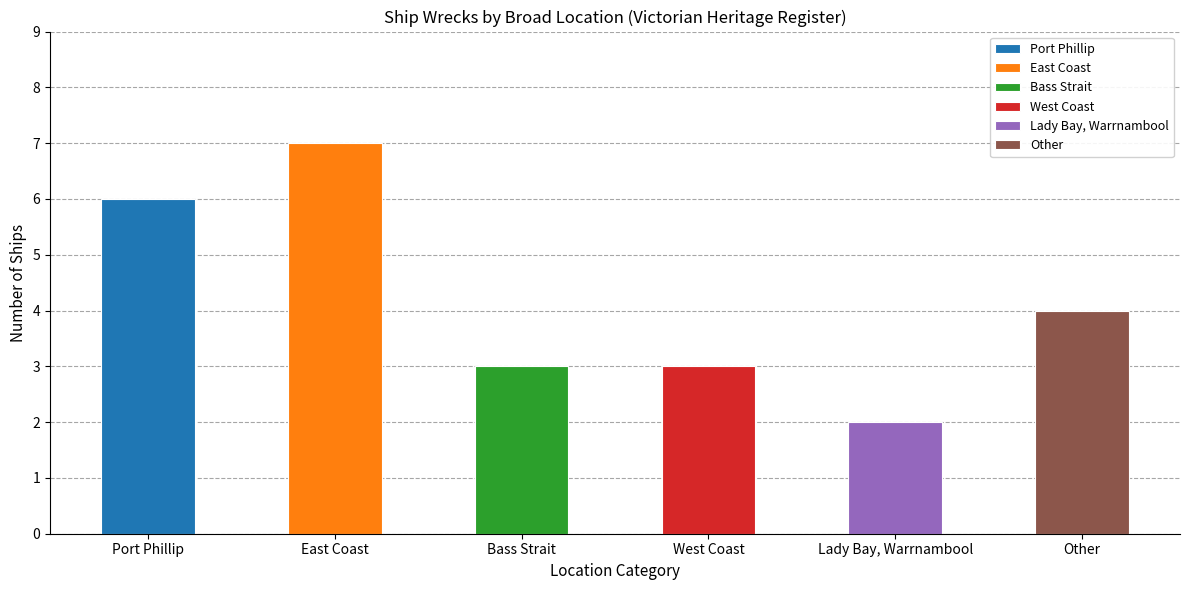

What is the average value?

4